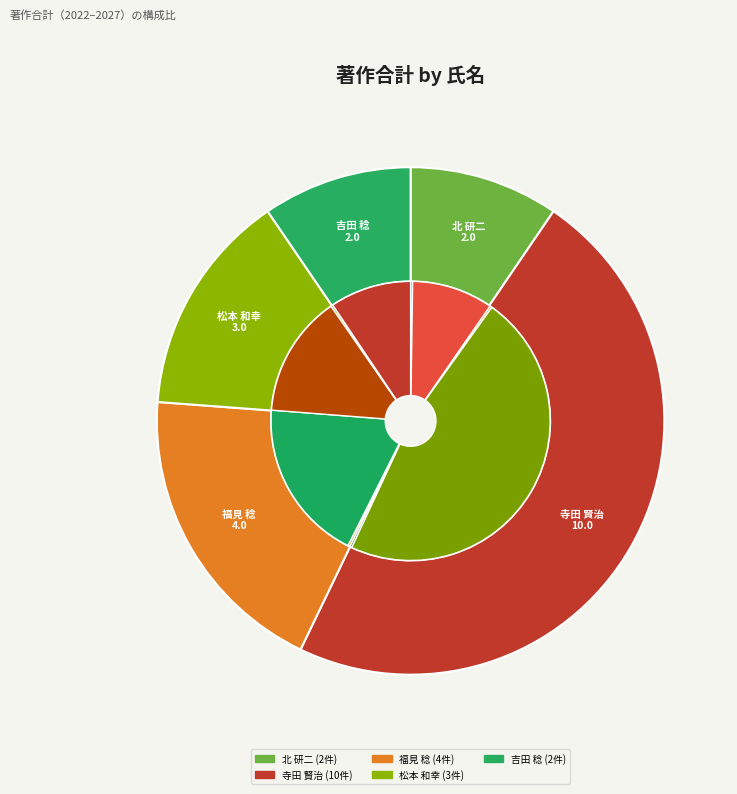

How many slices are in this pie chart?

10